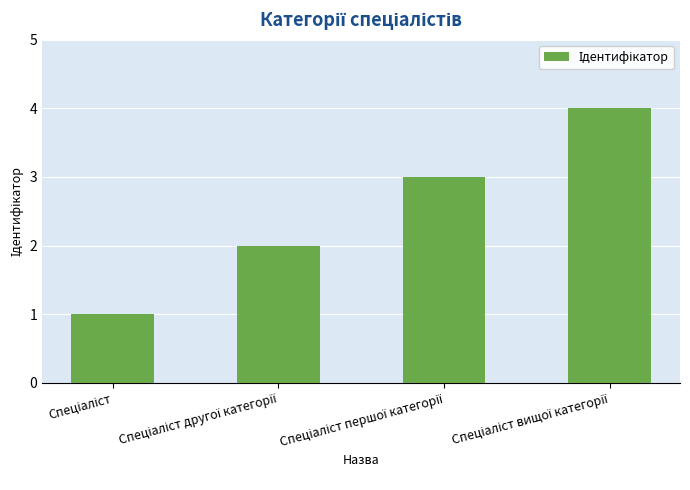

Reading left to right, transcribe all the data shown in this chart.

1	2	3	4